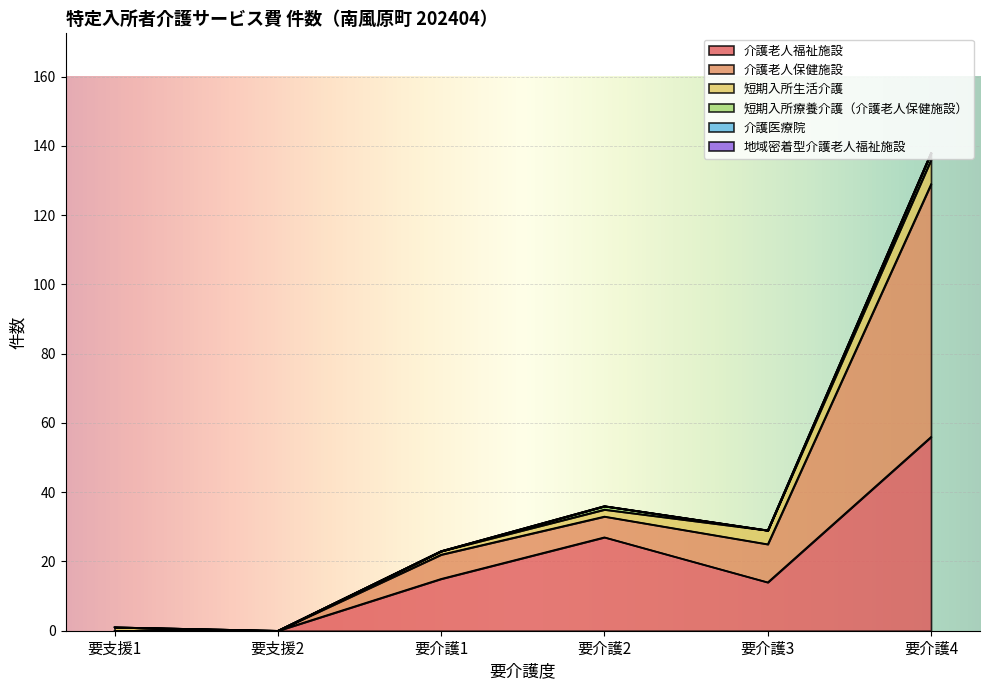

Does the chart display data point markers on the line(s)?

No